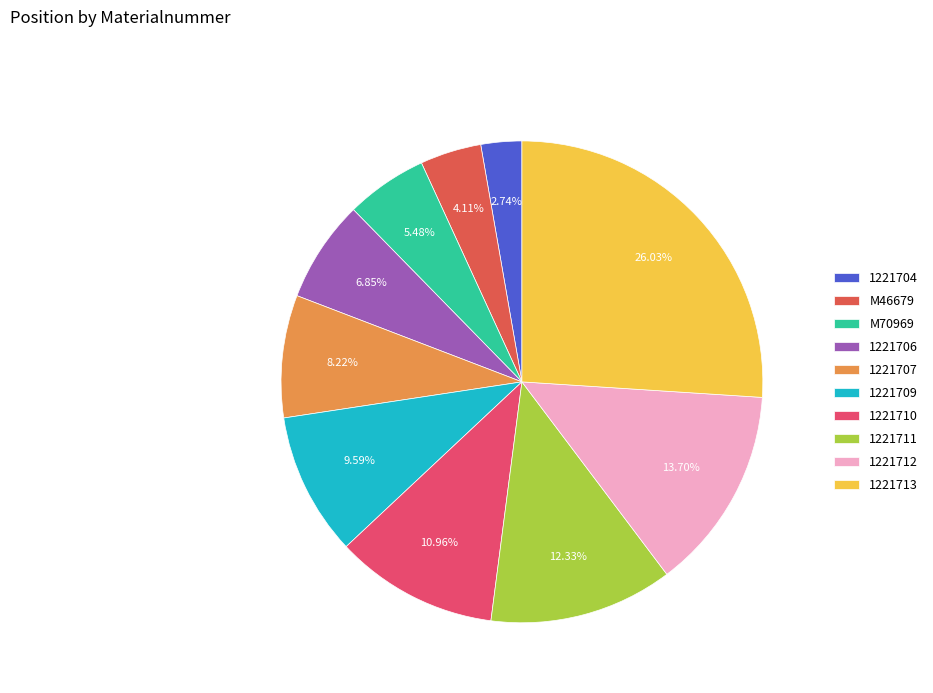

Between 1221712 and 1221704, which is larger?

1221712